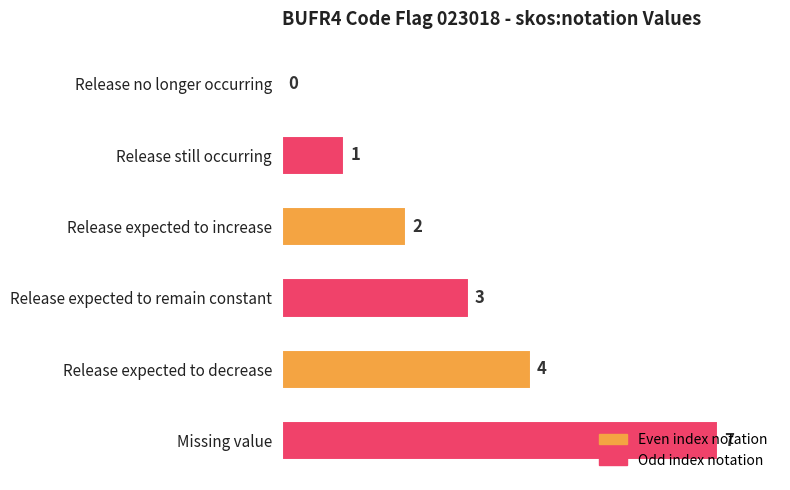

What is the sum of the values at Release expected to remain constant and Release expected to decrease?

7